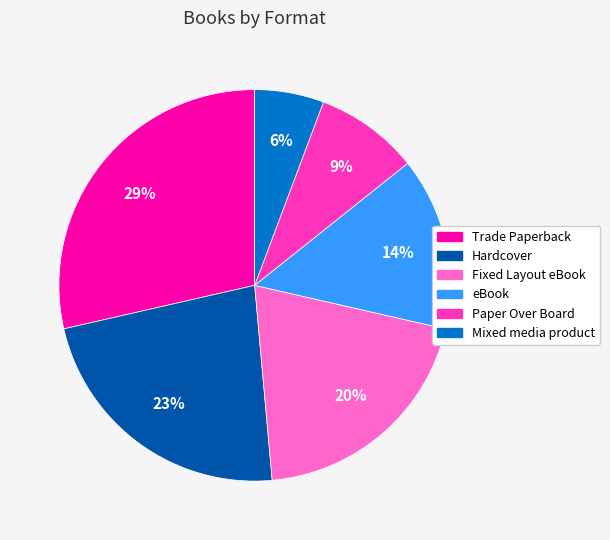

The Trade Paperback slice represents 29% of the pie. True or false?

True